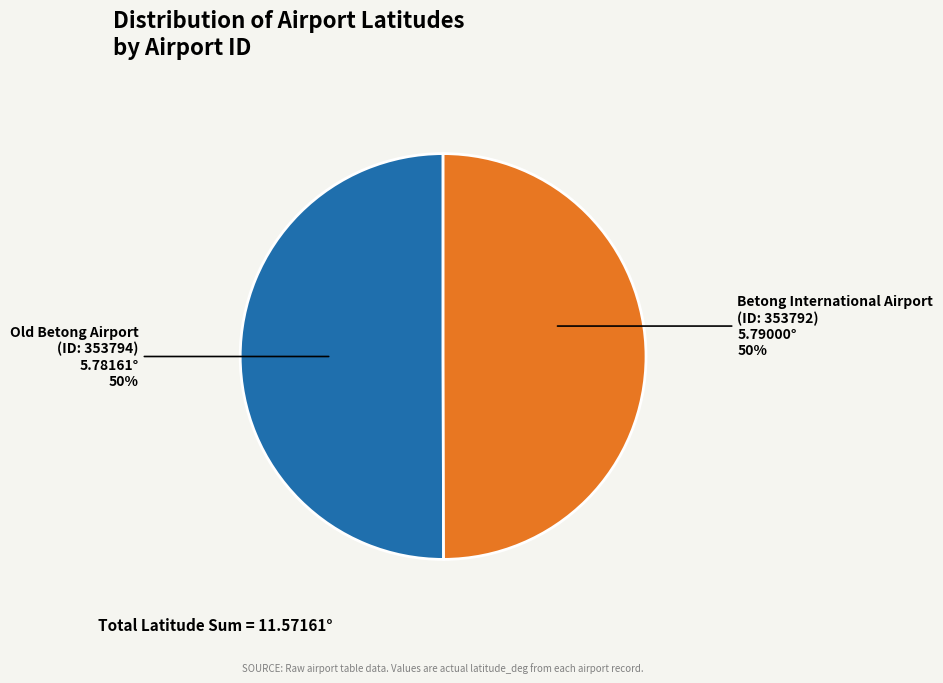

Is the sum of Betong International Airport (ID: 353792) and Old Betong Airport (ID: 353794) greater than half?

Yes